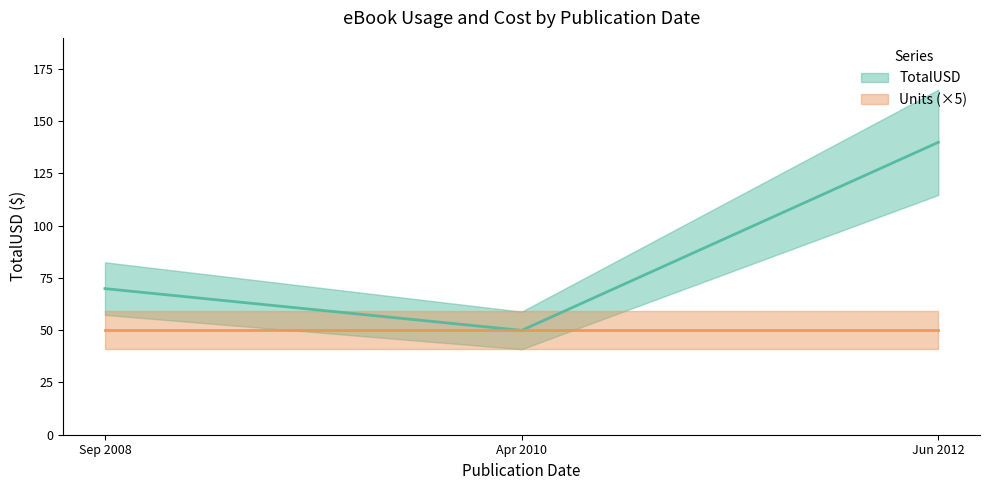

The value of Units at 04/13/2010 is 10.0. True or false?

True